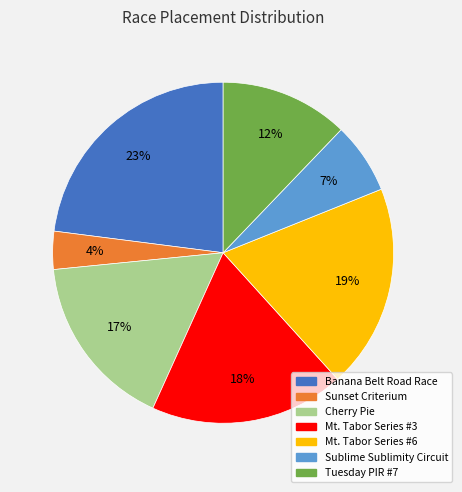

To the nearest percent, what portion does Banana Belt Road Race represent?

23%